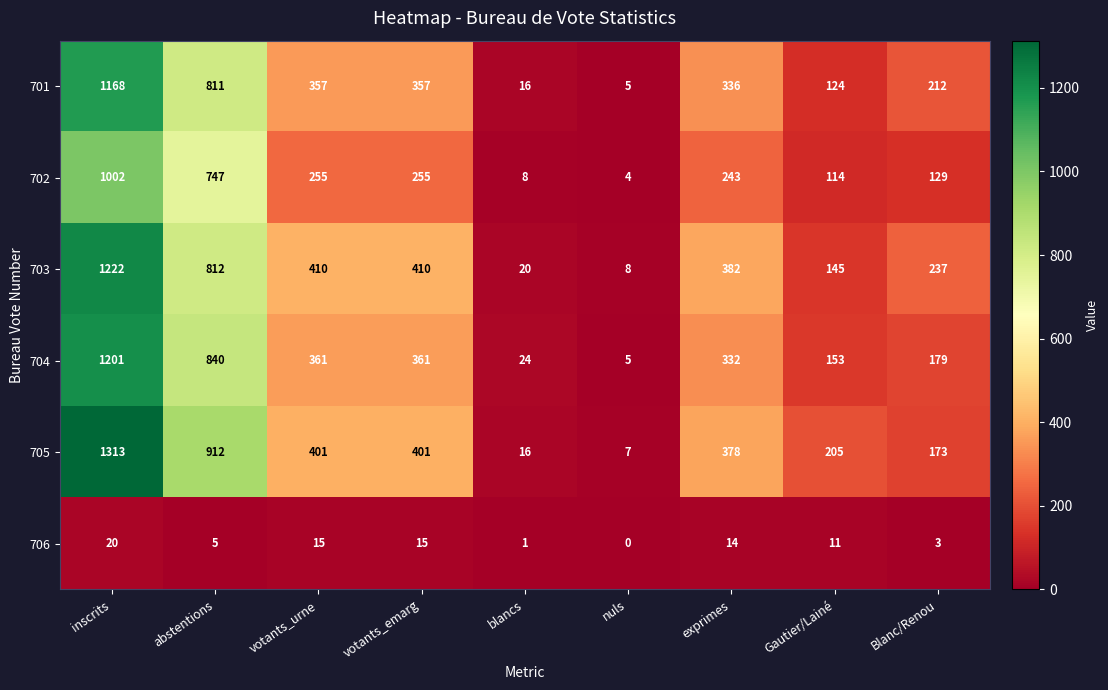

At which label does 704 first exceed 332?

inscrits